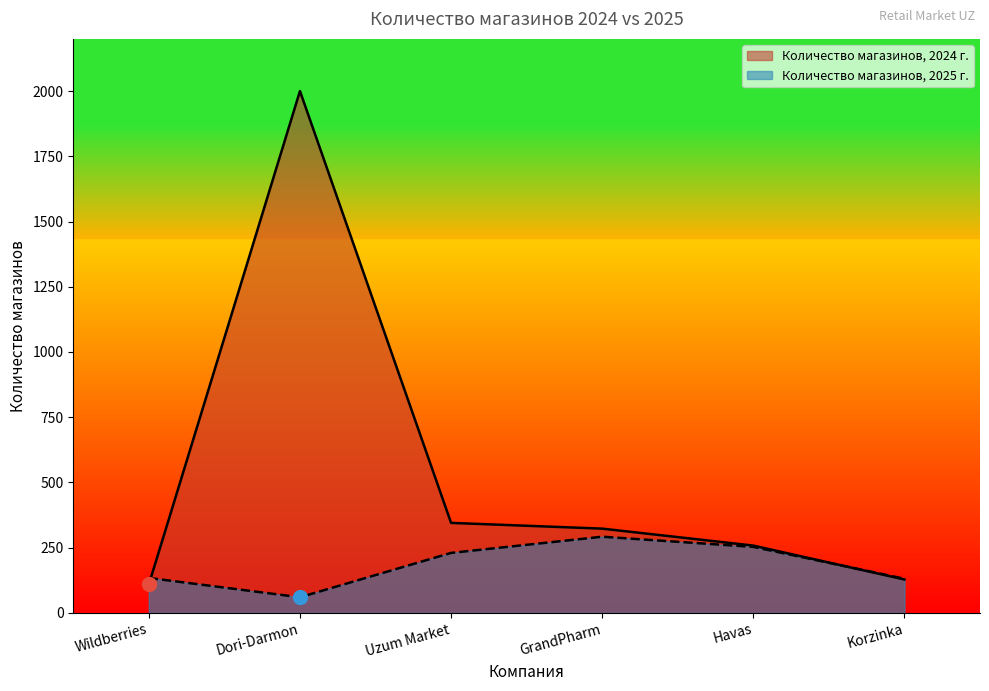

What are all the series names shown in the legend?

Количество магазинов, 2024 г., Количество магазинов, 2025 г.